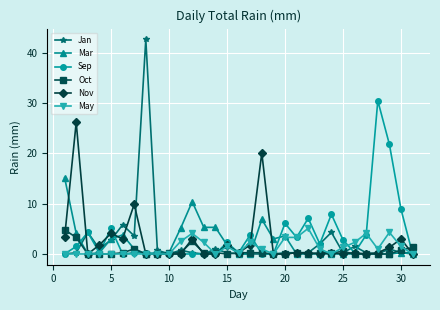

What is the greatest value displayed?

42.7